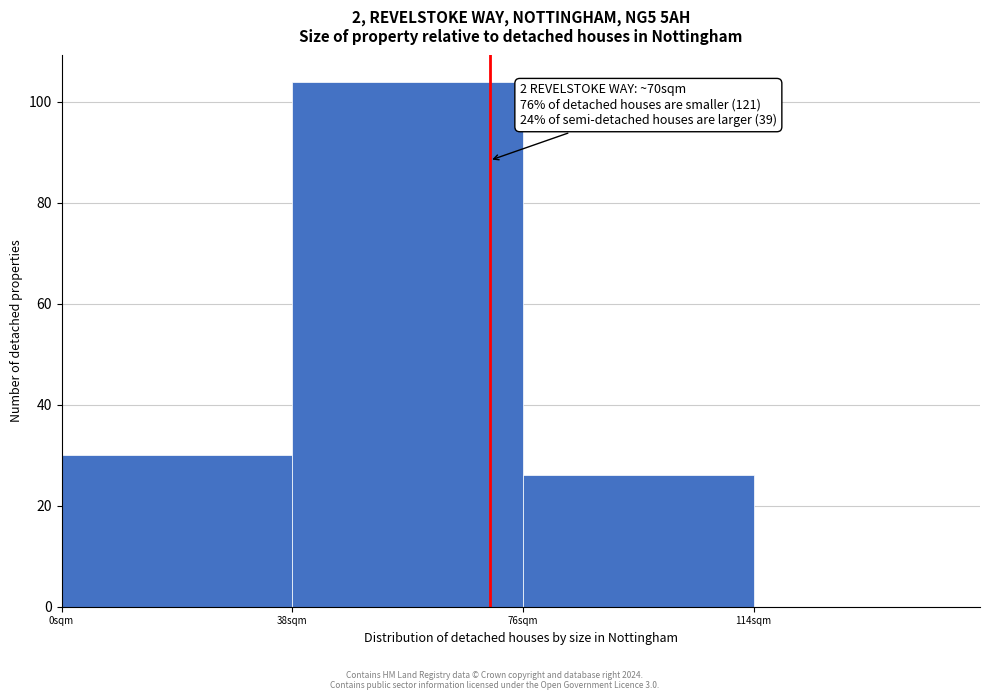

Over which range of the x-axis is the bar tallest?

38 to 76